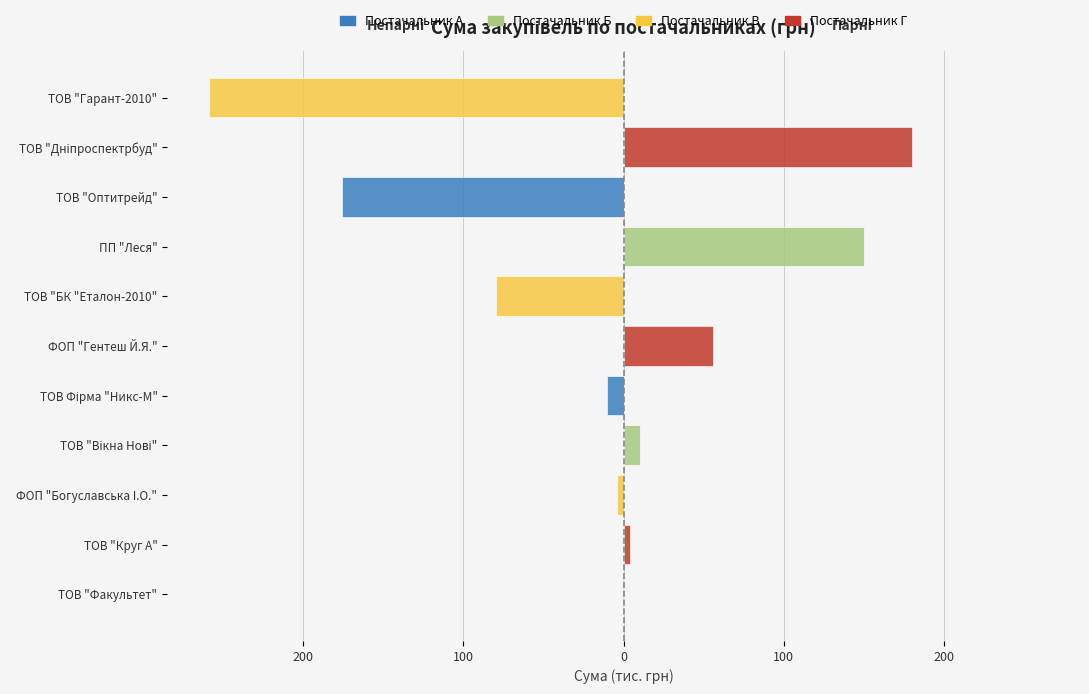

Between ТОВ "Факультет" and ТОВ "Гарант-2010", which is larger?

ТОВ "Факультет"